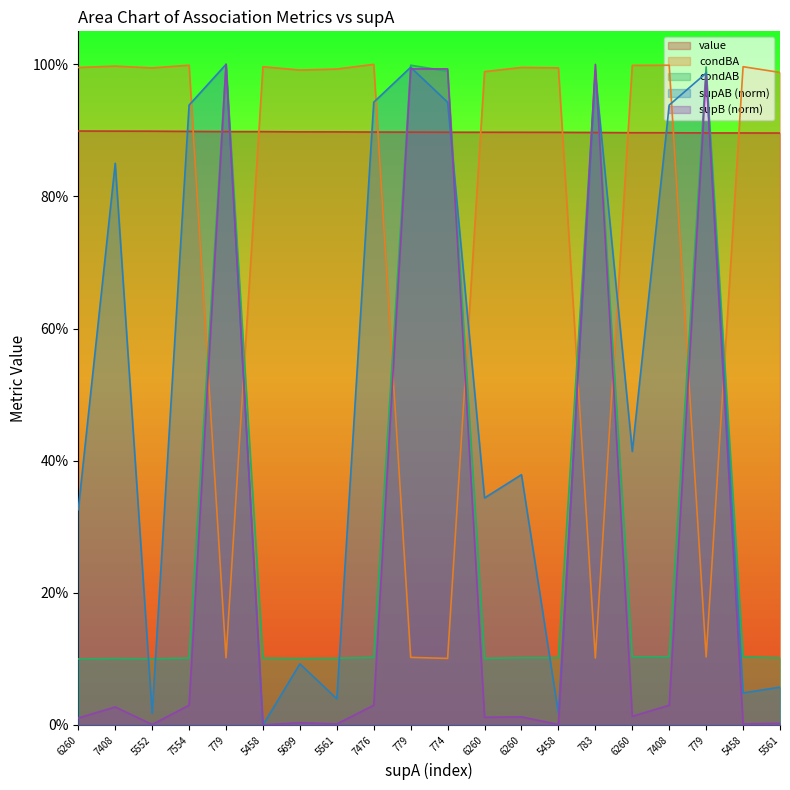

Which category has the lowest value in the condAB series?

6260